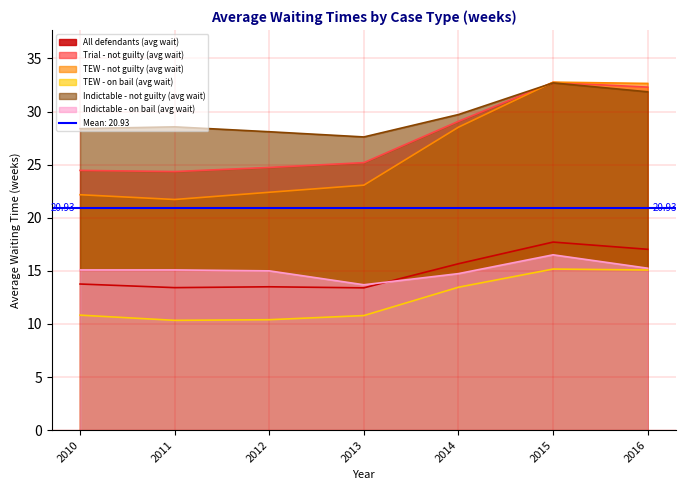

True or false: Trial - not guilty (avg wait) and Indictable - on bail (avg wait) cross at least once.

False